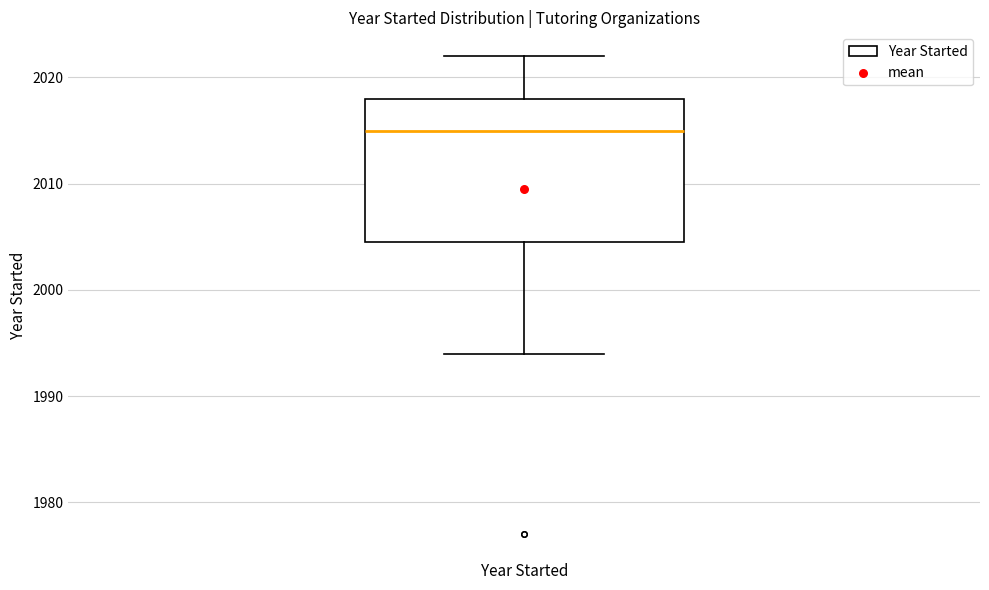

Where is the lower edge of the box for Year Started on the y-axis? The values are not printed on the chart, so give them approximately, as read against the axis.

2005